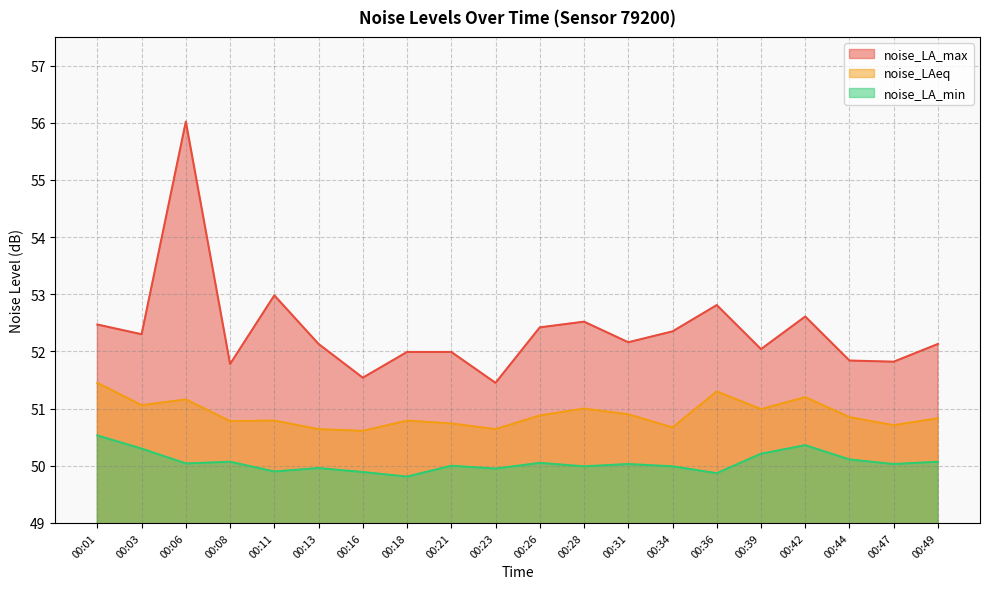

How many interior local peaks does the noise_LA_max series have?

5